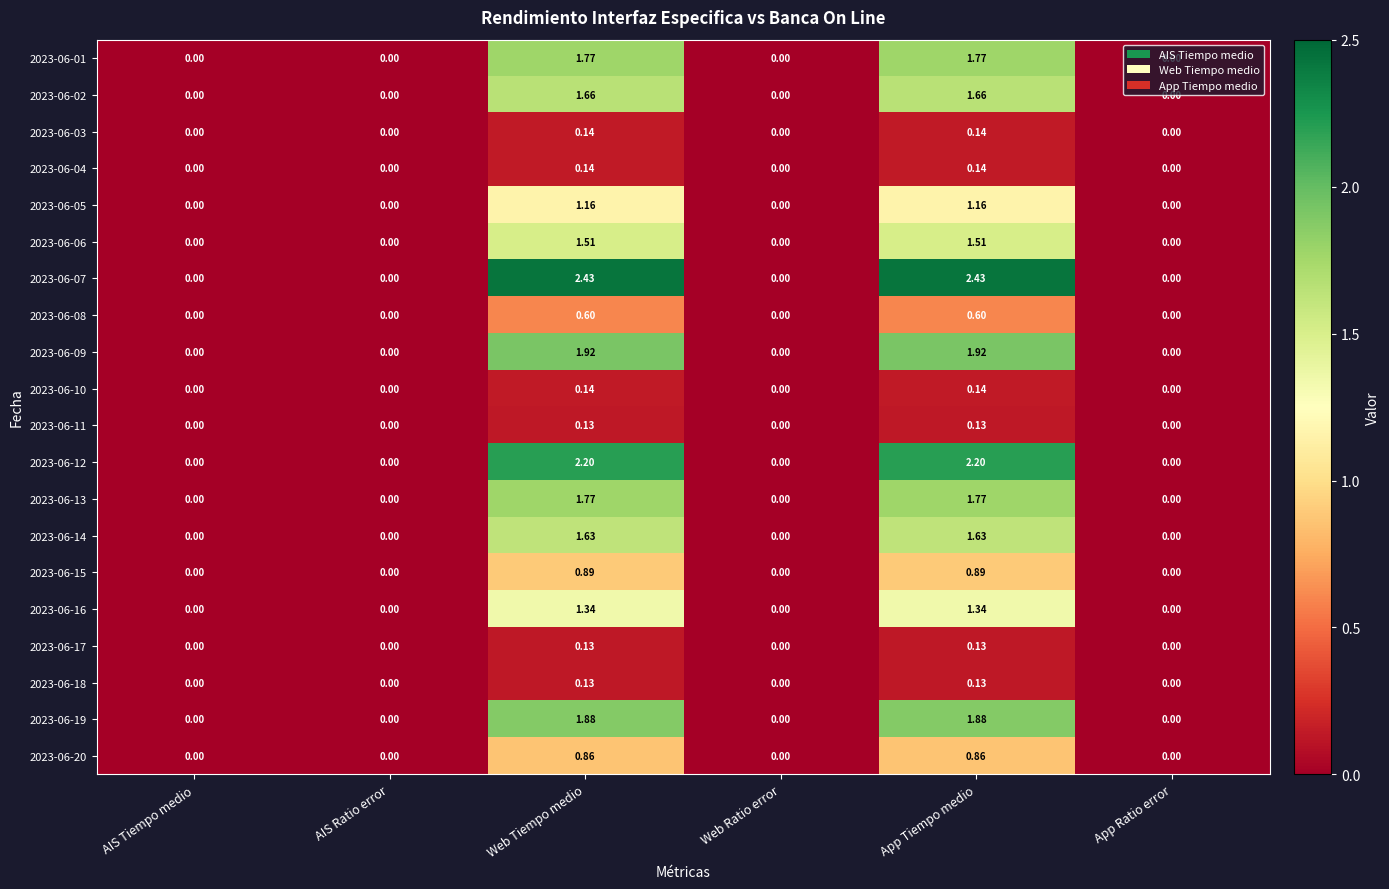

List the series in order of their peak value, highest first.

2023-06-07, 2023-06-12, 2023-06-09, 2023-06-19, 2023-06-01, 2023-06-13, 2023-06-02, 2023-06-14, 2023-06-06, 2023-06-16, 2023-06-05, 2023-06-15, 2023-06-20, 2023-06-08, 2023-06-03, 2023-06-04, 2023-06-10, 2023-06-11, 2023-06-17, 2023-06-18